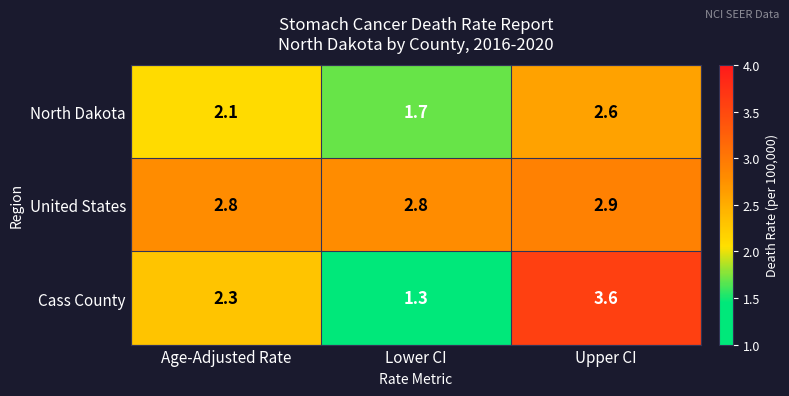

What is the spread (max minus min) of values at Lower CI?

1.5